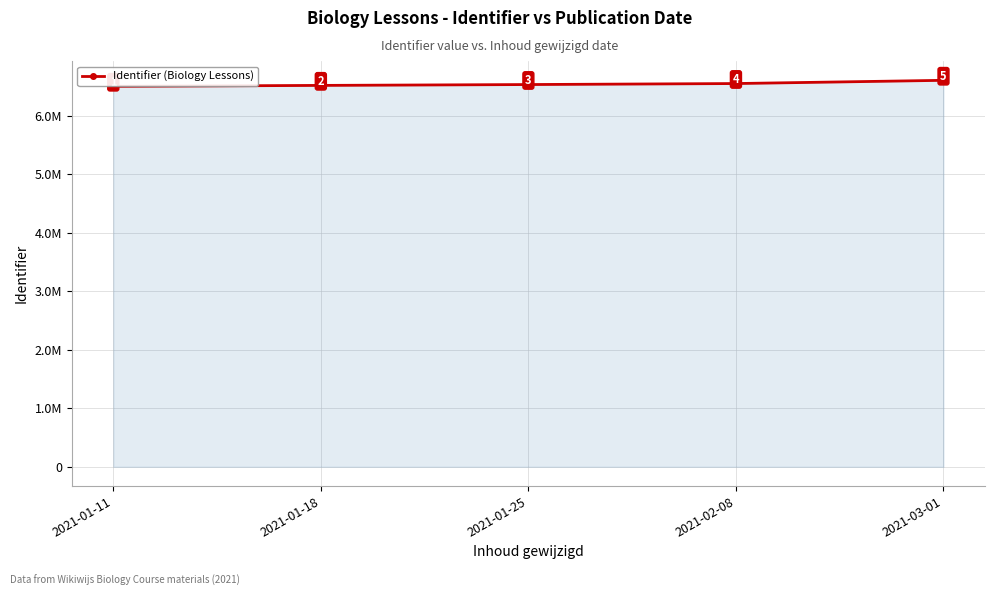

What is the change in value from 2021-01-18 to 2021-01-25?

+14609